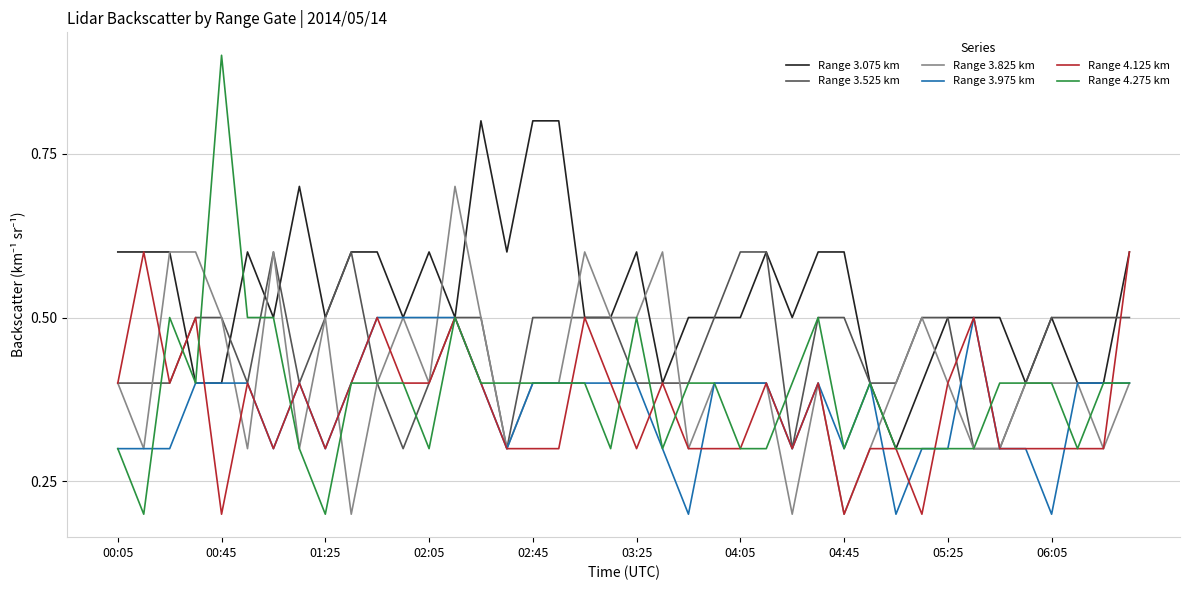

Reading left to right, extract all data points from this chart.

Range 3.075 km: 0.6	0.6	0.6	0.4	0.4	0.6	0.5	0.7	0.5	0.6	0.6	0.5	0.6	0.5	0.8	0.6	0.8	0.8	0.5	0.5	0.6	0.4	0.5	0.5	0.5	0.6	0.5	0.6	0.6	0.4	0.3	0.4	0.5	0.5	0.5	0.4	0.5	0.4	0.4	0.6
Range 3.525 km: 0.4	0.4	0.4	0.5	0.5	0.4	0.6	0.4	0.5	0.6	0.4	0.3	0.4	0.5	0.5	0.3	0.5	0.5	0.5	0.5	0.4	0.4	0.4	0.5	0.6	0.6	0.3	0.5	0.5	0.4	0.4	0.5	0.5	0.3	0.3	0.4	0.5	0.5	0.5	0.5
Range 3.825 km: 0.4	0.3	0.6	0.6	0.5	0.3	0.6	0.3	0.5	0.2	0.4	0.5	0.4	0.7	0.5	0.3	0.4	0.4	0.6	0.5	0.5	0.6	0.3	0.4	0.4	0.4	0.2	0.4	0.2	0.3	0.4	0.5	0.4	0.3	0.3	0.4	0.4	0.4	0.3	0.4
Range 3.975 km: 0.3	0.3	0.3	0.4	0.4	0.4	0.3	0.4	0.3	0.4	0.5	0.5	0.5	0.5	0.4	0.3	0.4	0.4	0.4	0.4	0.4	0.3	0.2	0.4	0.4	0.4	0.3	0.4	0.3	0.4	0.2	0.3	0.3	0.5	0.3	0.3	0.2	0.4	0.4	0.4
Range 4.125 km: 0.4	0.6	0.4	0.5	0.2	0.4	0.3	0.4	0.3	0.4	0.5	0.4	0.4	0.5	0.4	0.3	0.3	0.3	0.5	0.4	0.3	0.4	0.3	0.3	0.3	0.4	0.3	0.4	0.2	0.3	0.3	0.2	0.4	0.5	0.3	0.3	0.3	0.3	0.3	0.6
Range 4.275 km: 0.3	0.2	0.5	0.4	0.9	0.5	0.5	0.3	0.2	0.4	0.4	0.4	0.3	0.5	0.4	0.4	0.4	0.4	0.4	0.3	0.5	0.3	0.4	0.4	0.3	0.3	0.4	0.5	0.3	0.4	0.3	0.3	0.3	0.3	0.4	0.4	0.4	0.3	0.4	0.4